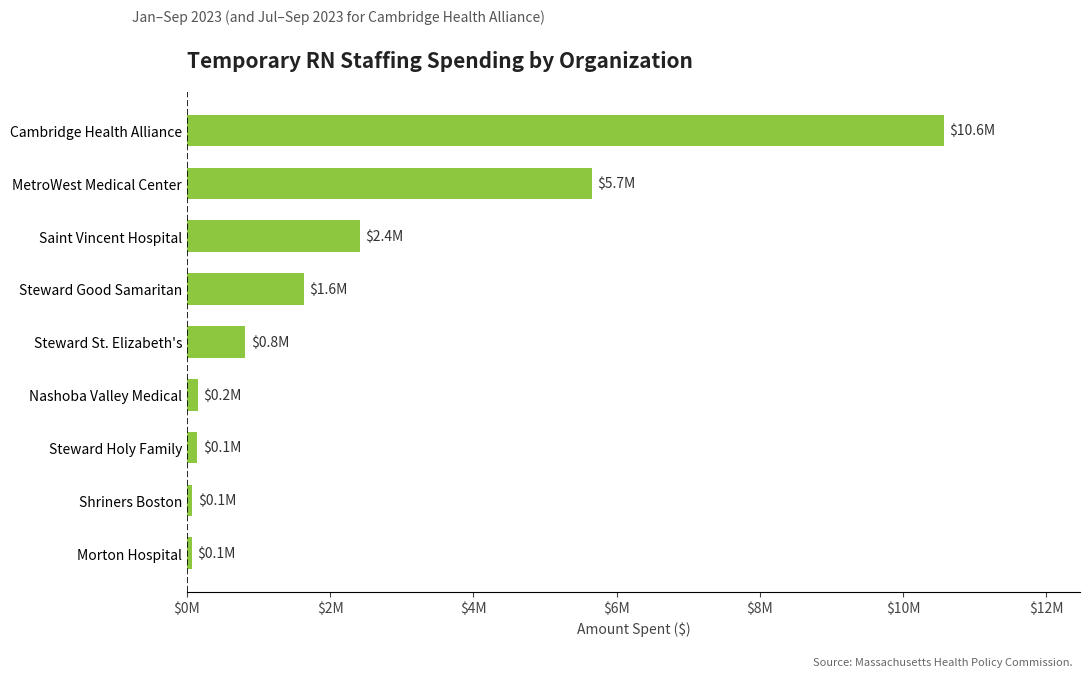

Count the number of values greater than 809876.

4